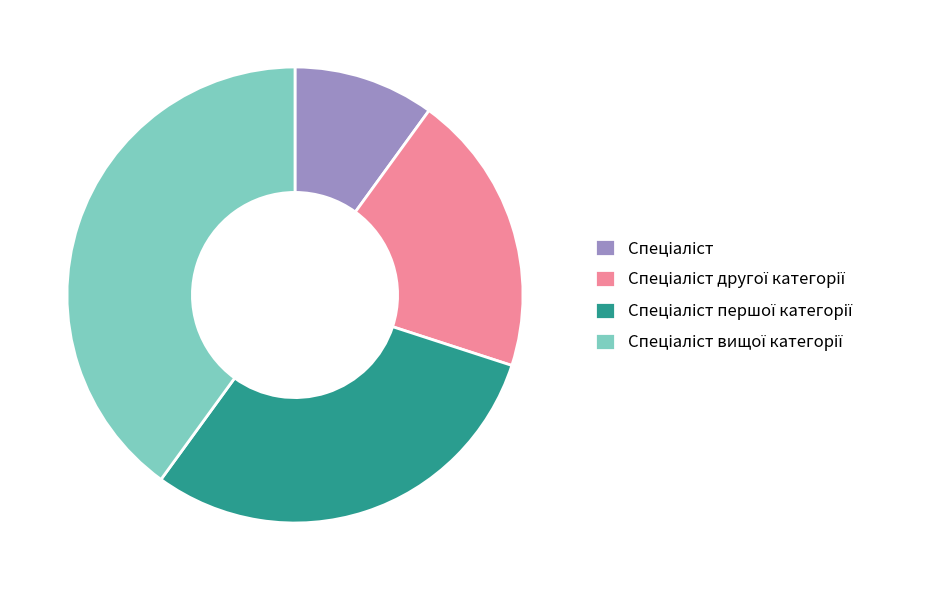

Is there a majority slice in this chart?

No